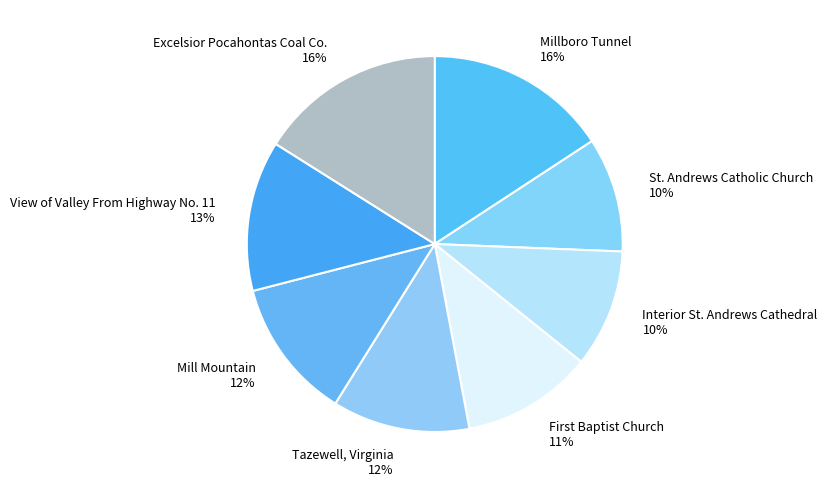

Approximately how many times larger is the value at Interior St. Andrews Cathedral compared to St. Andrews Catholic Church?

1.0